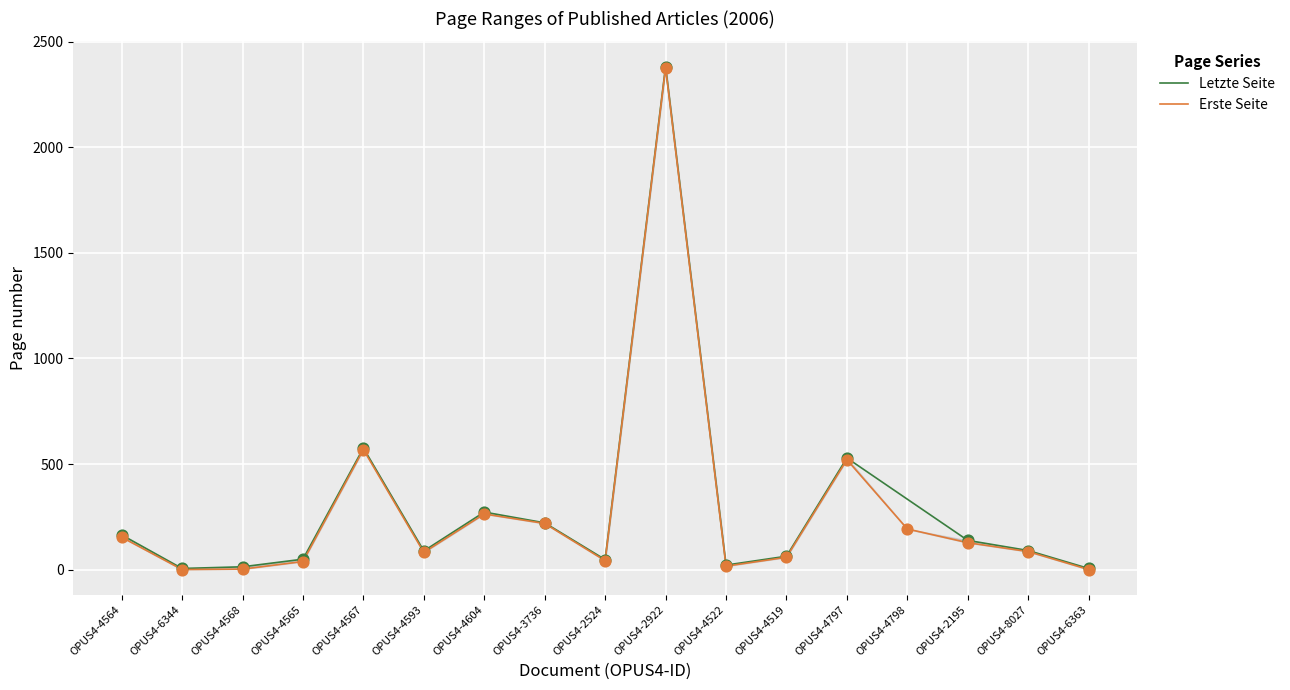

Which has a higher value, OPUS4-4798 or OPUS4-8027?

OPUS4-4798